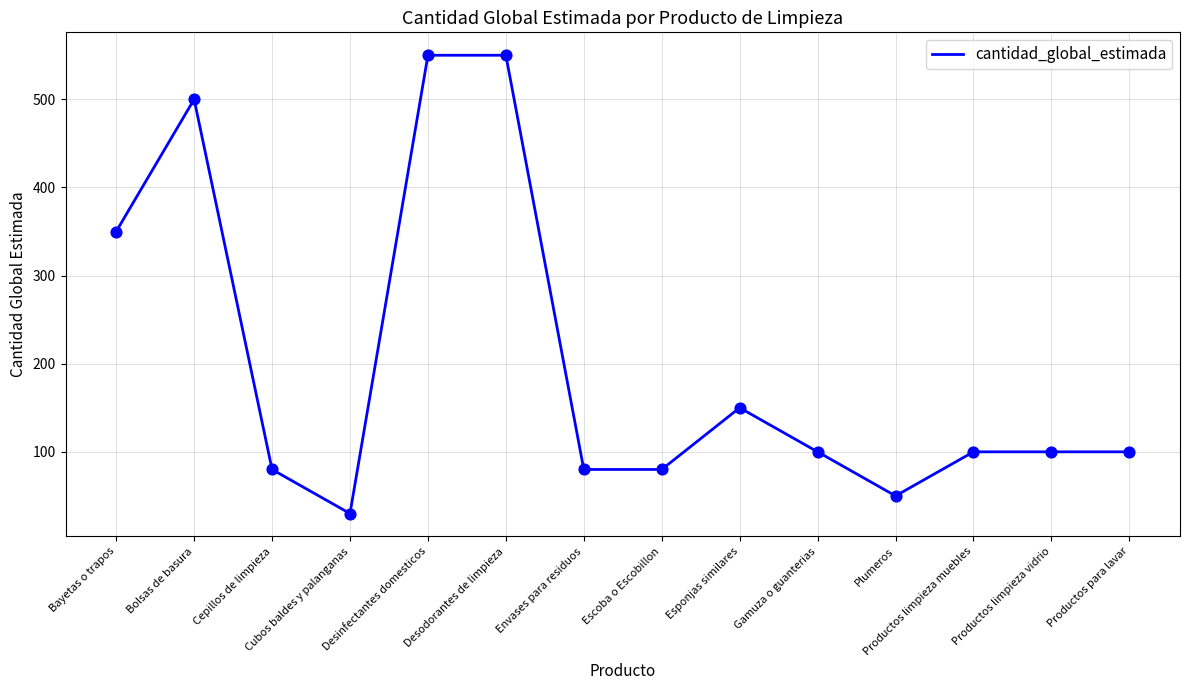

What is the change in value from Bolsas de basura to Esponjas similares?

-350